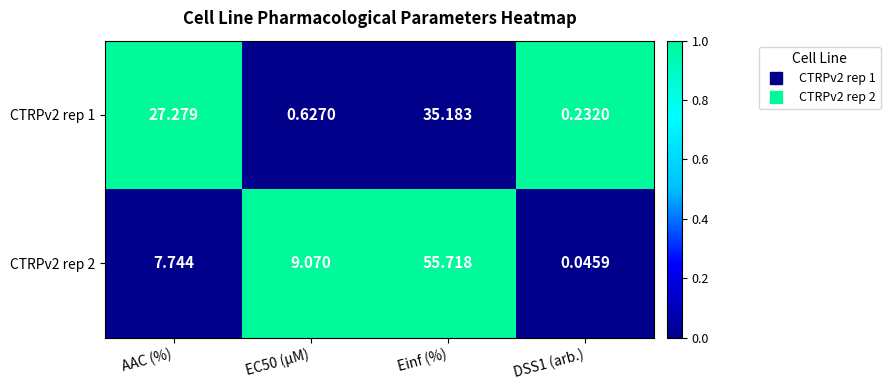

What is the difference between the highest and lowest values at EC50 (µM)?

8.4